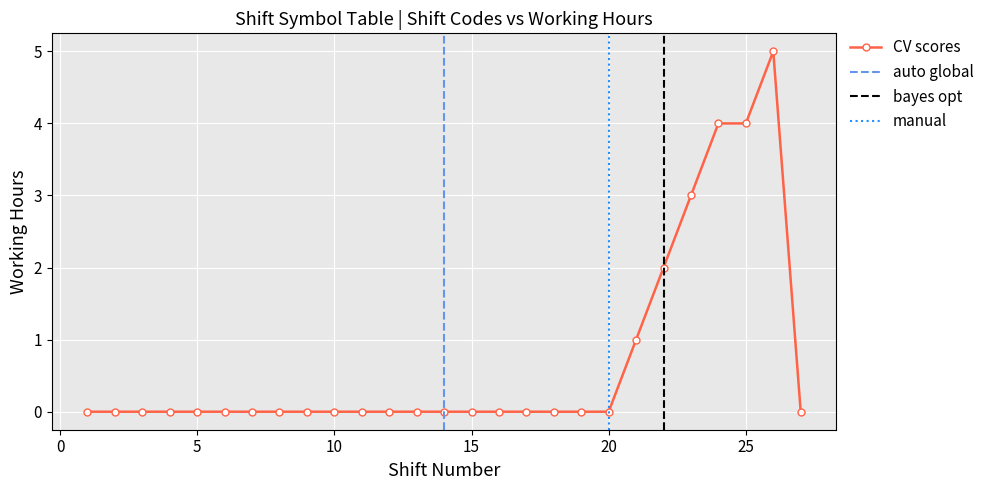

What is the highest value of the CV scores series?

5